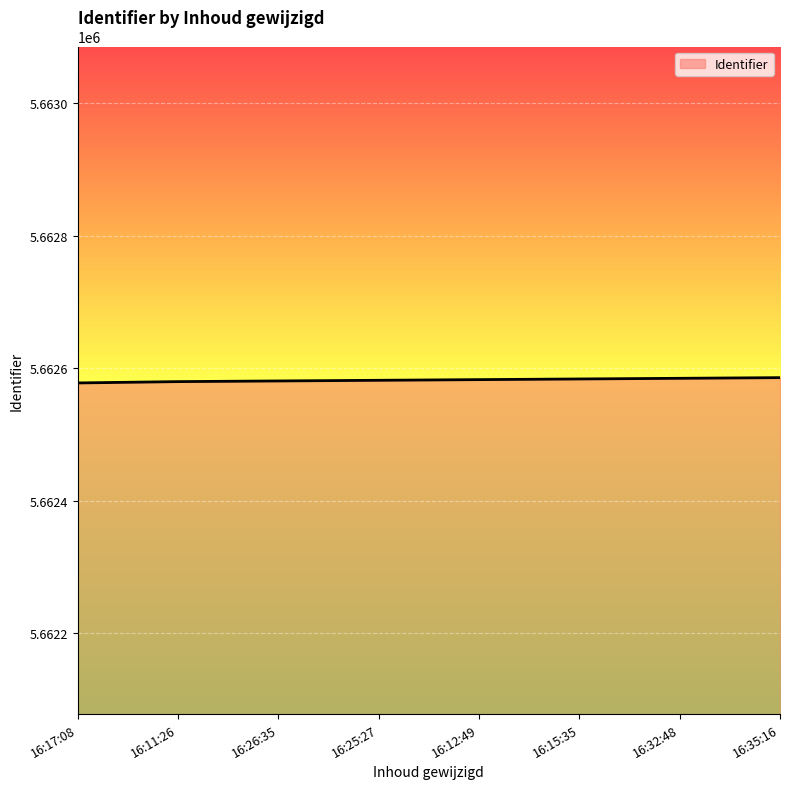

What is the ratio of the value at 16:32:48 to the value at 16:11:26?

1.0